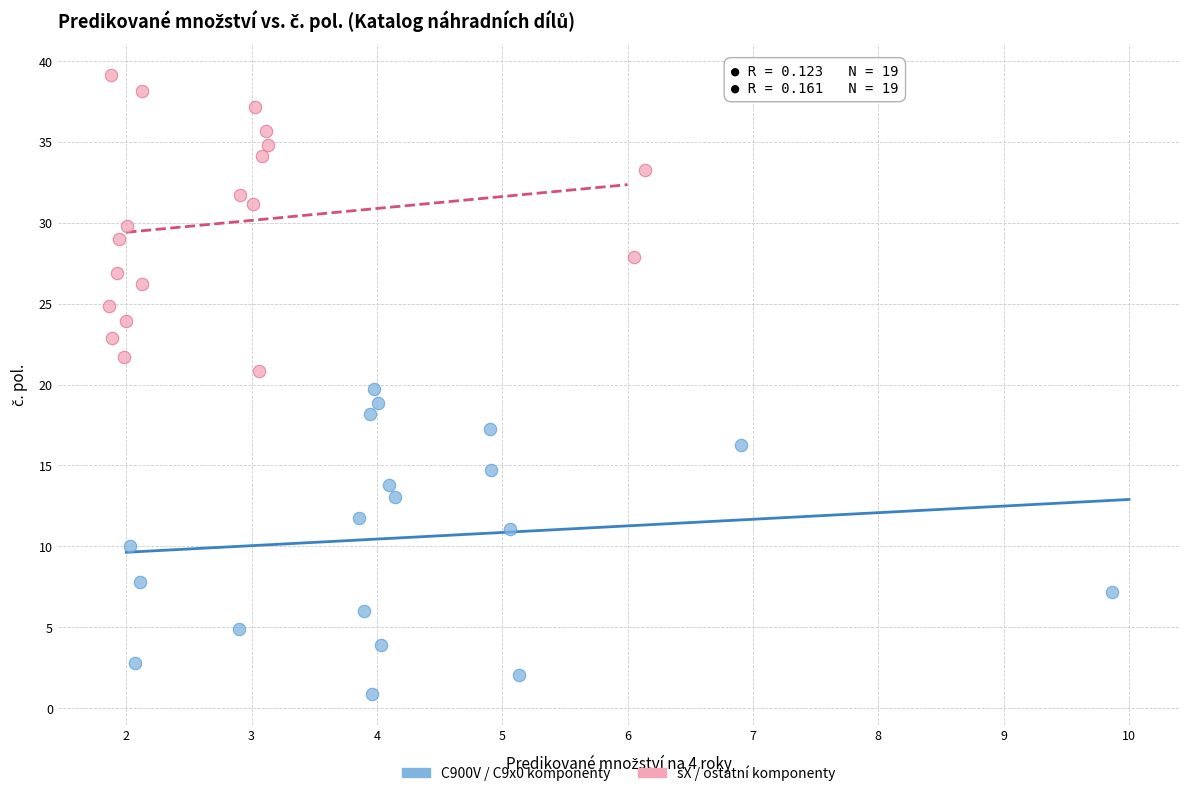

Which series has the widest spread of Y values?

C900V / C9x0 komponenty